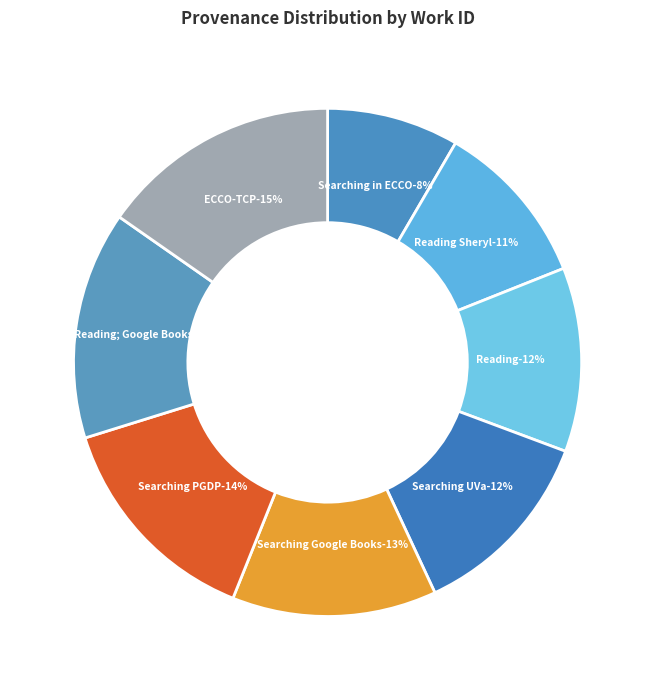

How many segments does this pie chart have?

8